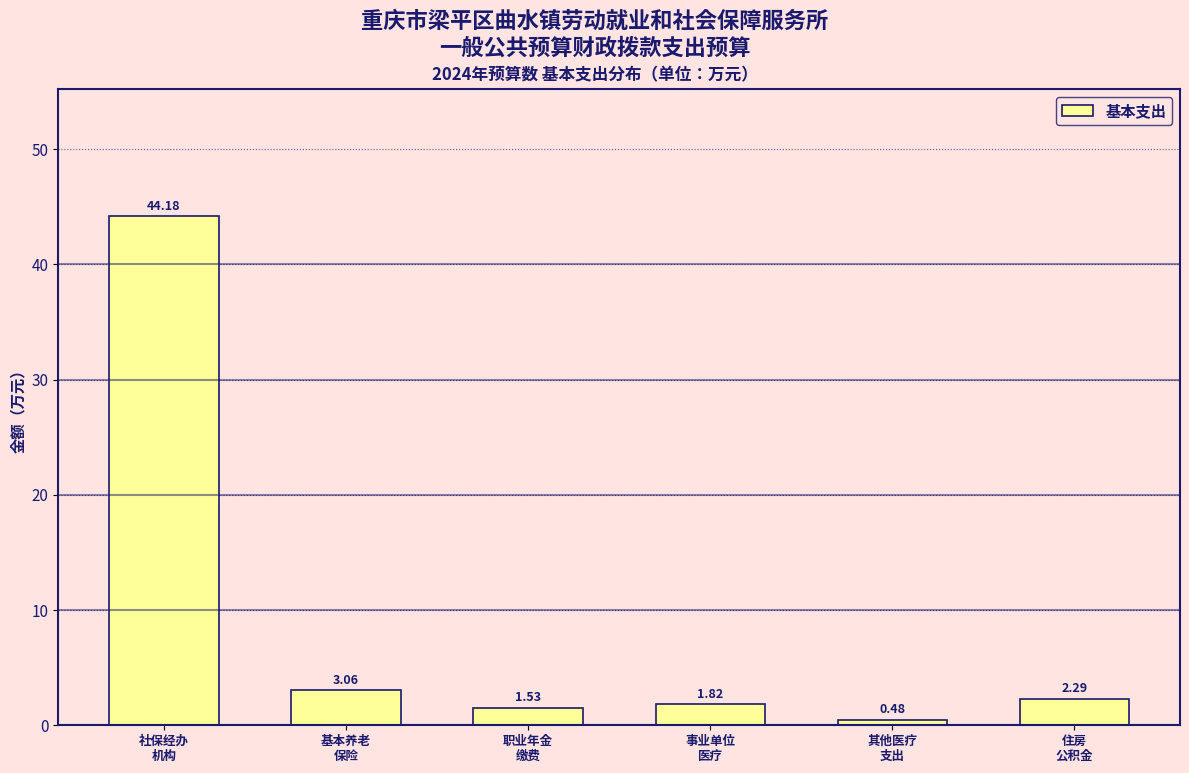

What is the difference between the maximum and minimum values?

43.7